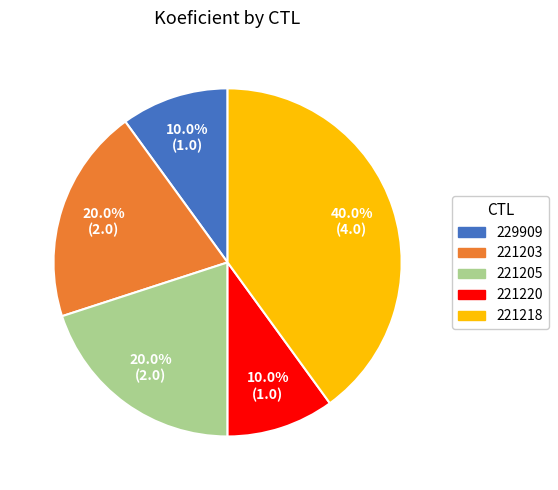

Count the number of slices in the pie.

5